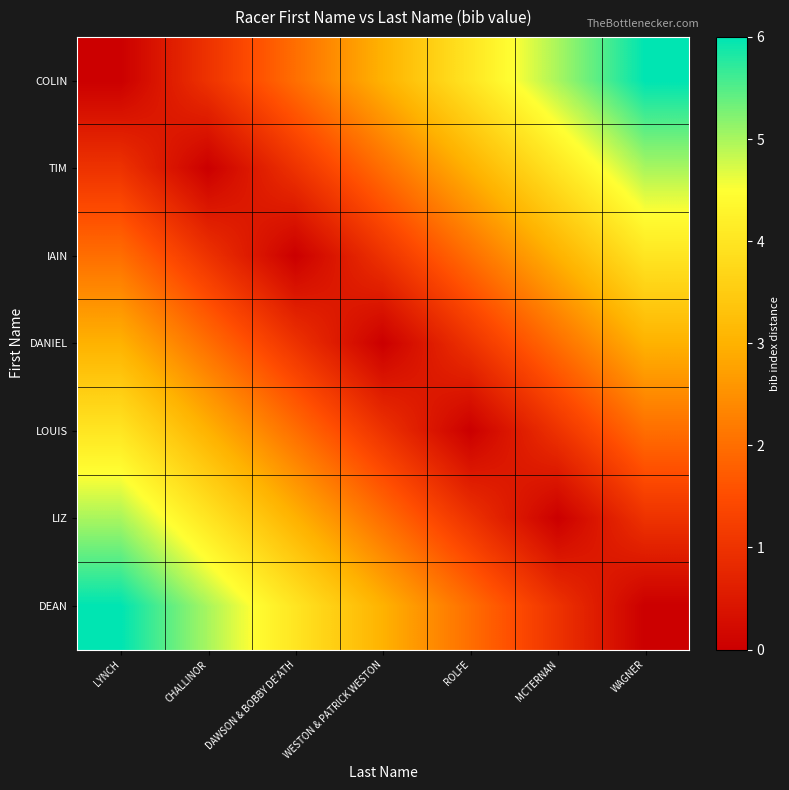

What is the total value across all series at CHALLINOR?

16